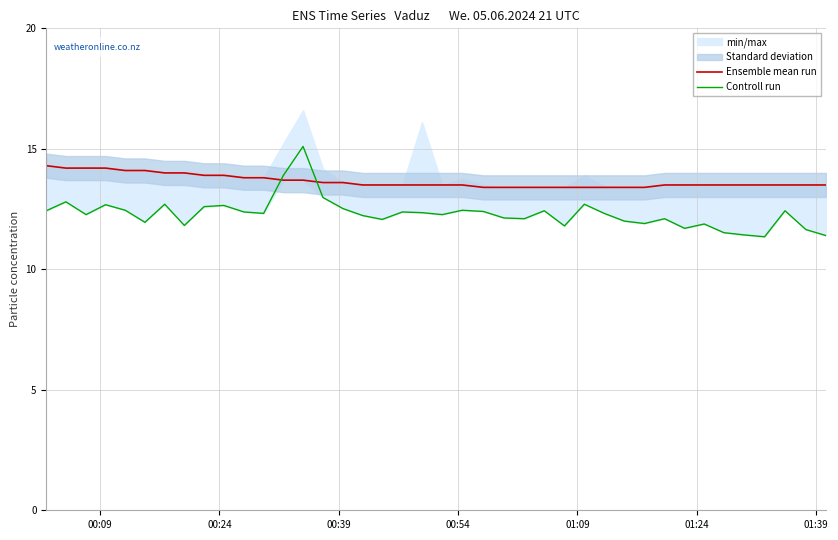

What is the difference between the maximum and minimum values in the Controll run series?

3.8